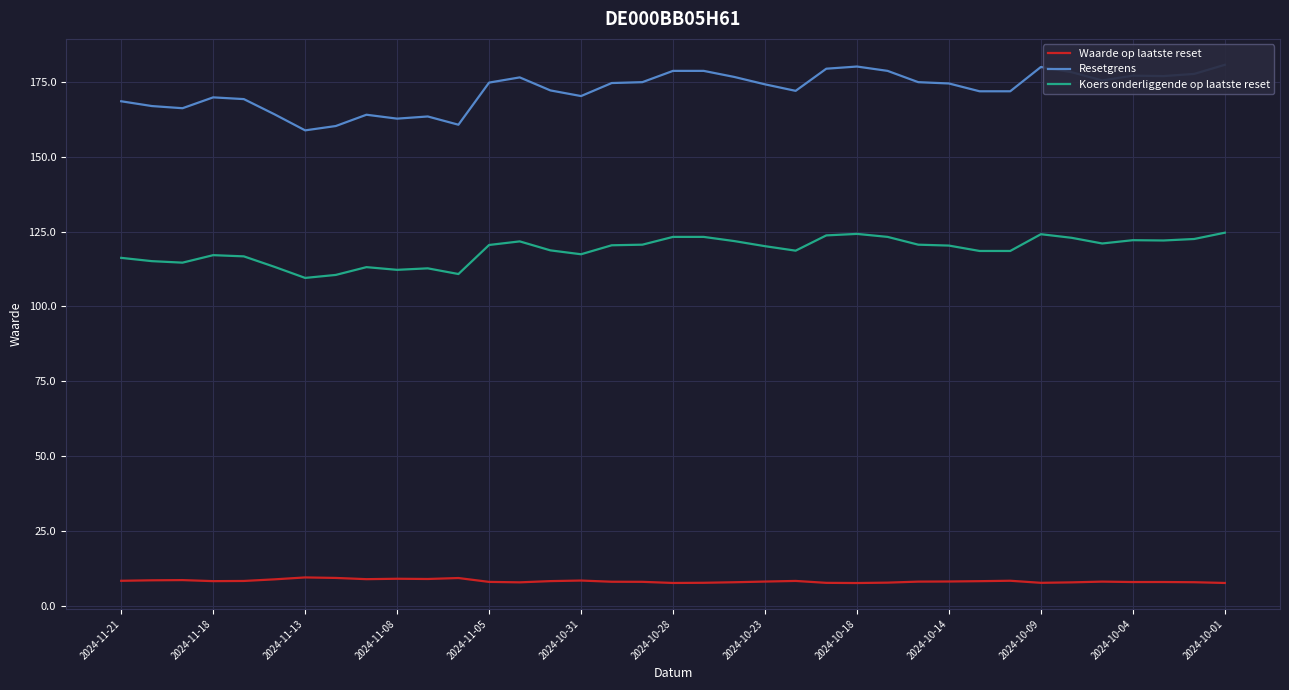

What is the sum of the Koers onderliggende op laatste reset values at 2024-10-18 and 2024-11-21?

240.4